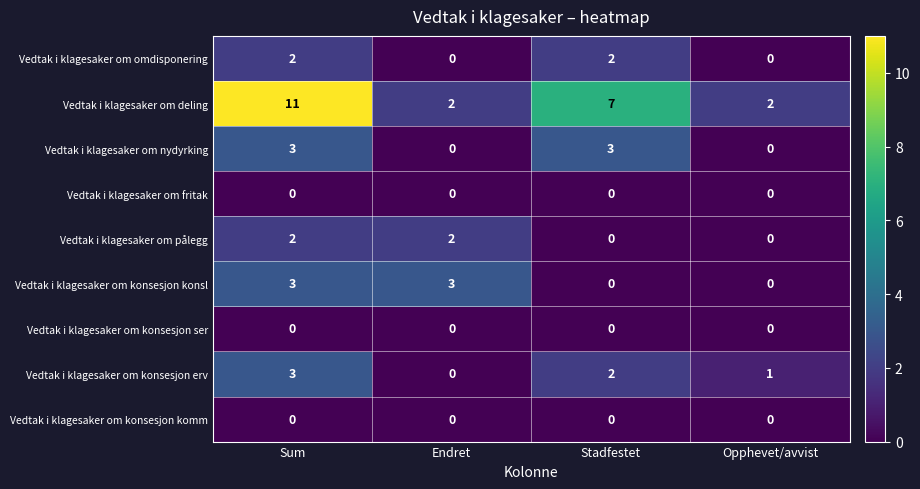

At which category is the sum across all series the highest?

Sum